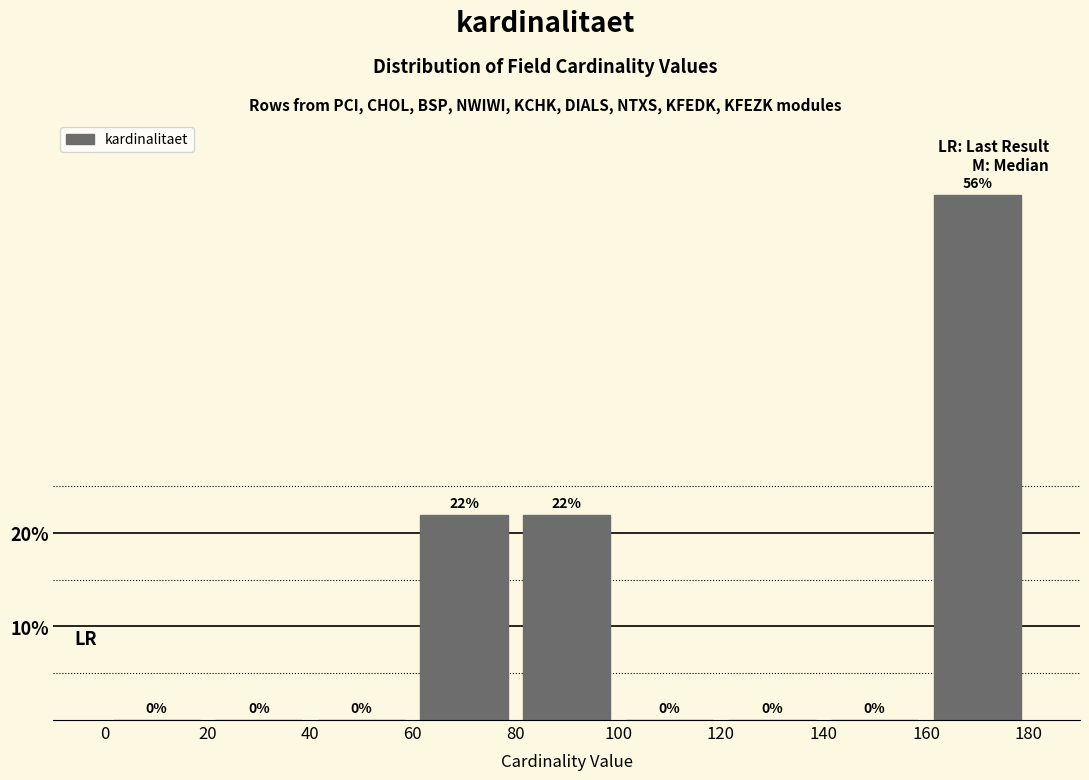

Over which range of the x-axis is the bar tallest?

160 to 180